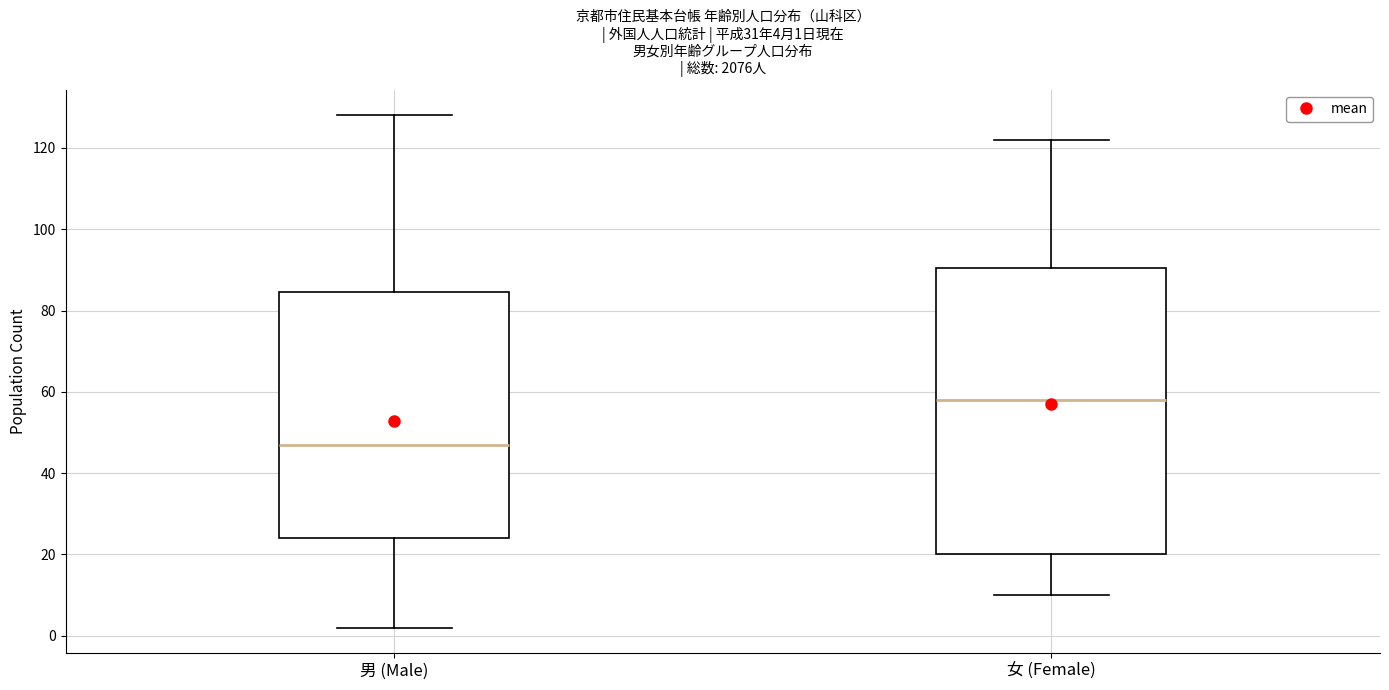

Which box is the tallest, from its lower edge to its upper edge?

女 (Female)